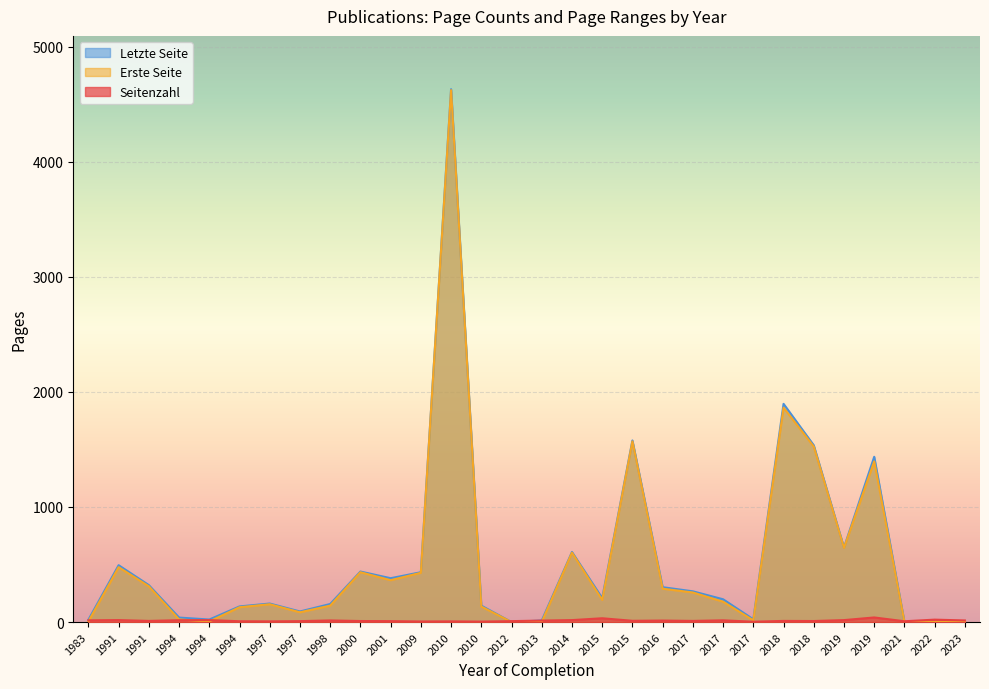

The Seitenzahl series shows 5 at 2017. True or false?

False